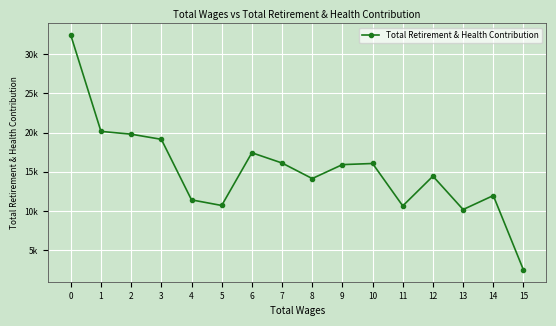

What is the average value?

15181